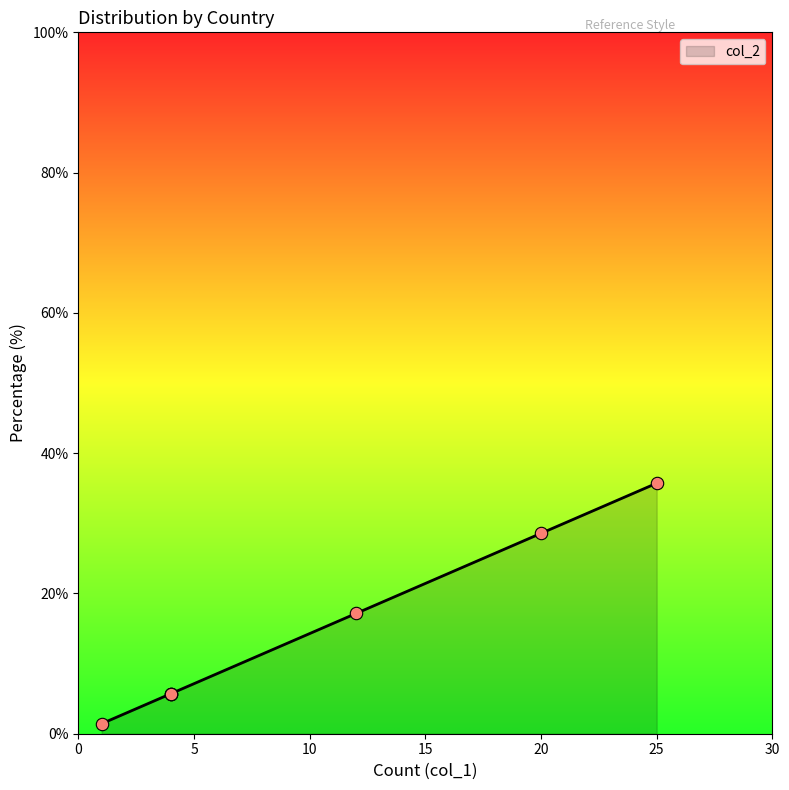

What is the change in value from Brazil to Russian Federation?

-27.1